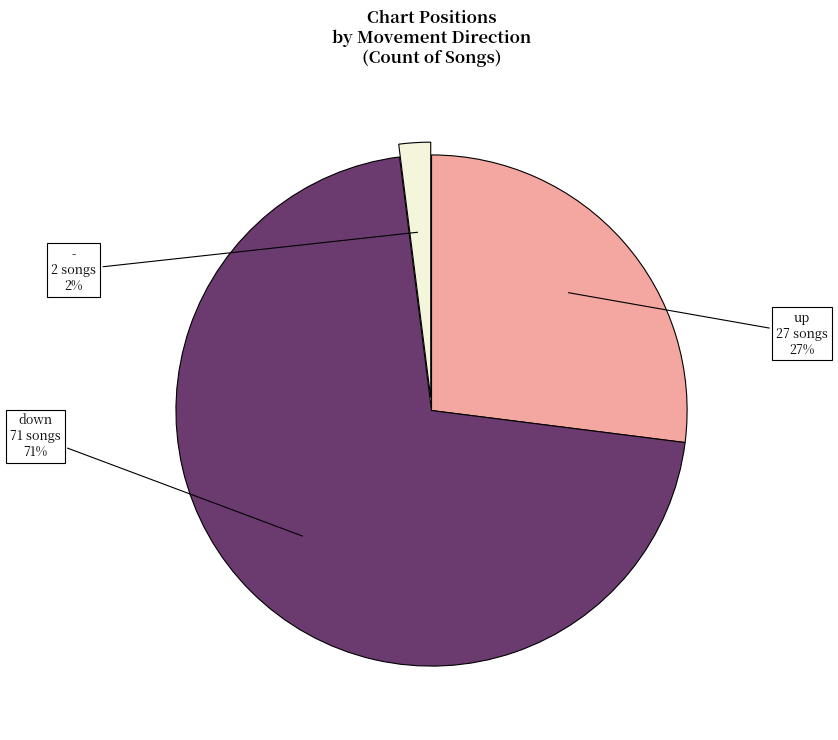

Do - and down together represent more than half of the pie?

Yes